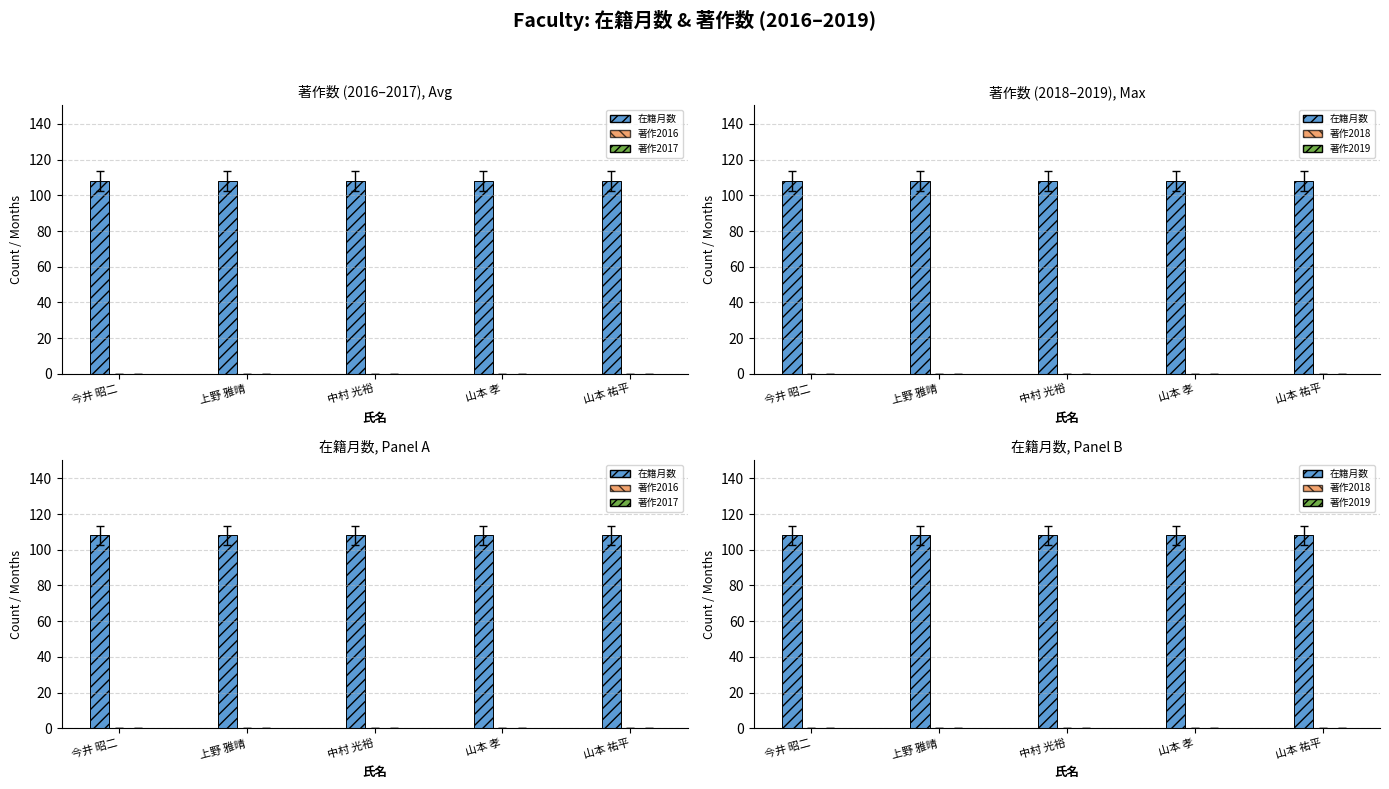

Reading right to left, transcribe all the data shown in this chart.

在籍月数: 108	108	108	108	108
著作2016: 0	0	0	0	0
著作2017: 0	0	0	0	0
著作2018: 0	0	0	0	0
著作2019: 0	0	0	0	0